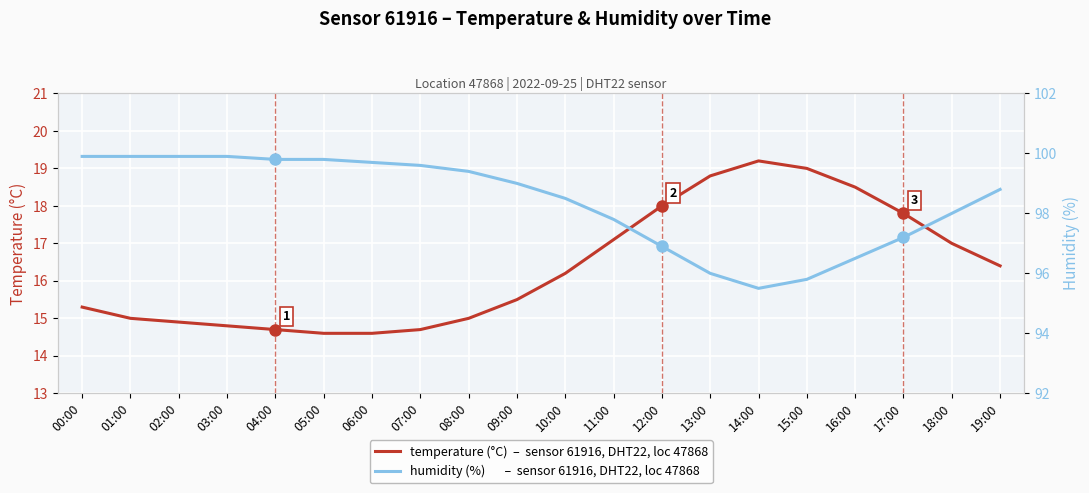

How many categories are shown in the chart?

20